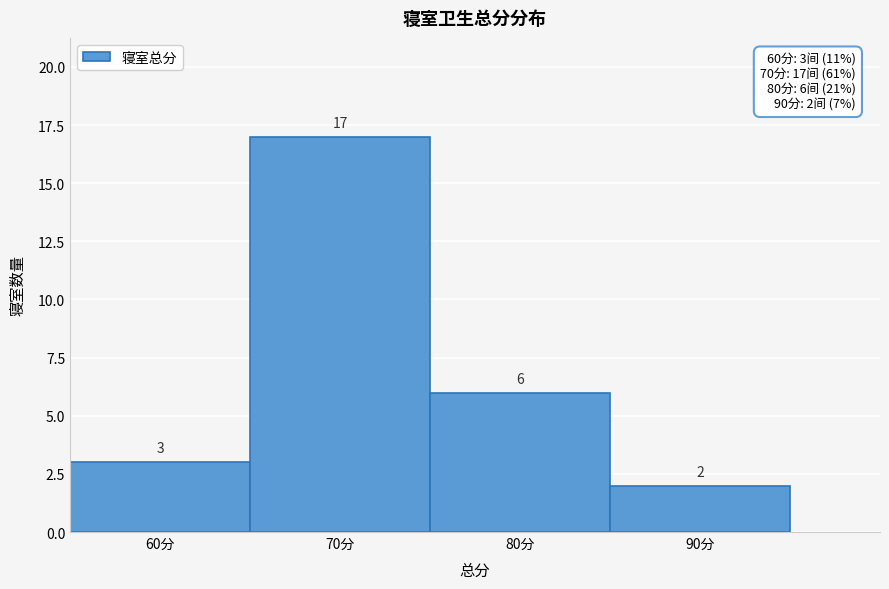

Over which range of the x-axis is the bar tallest?

65 to 75